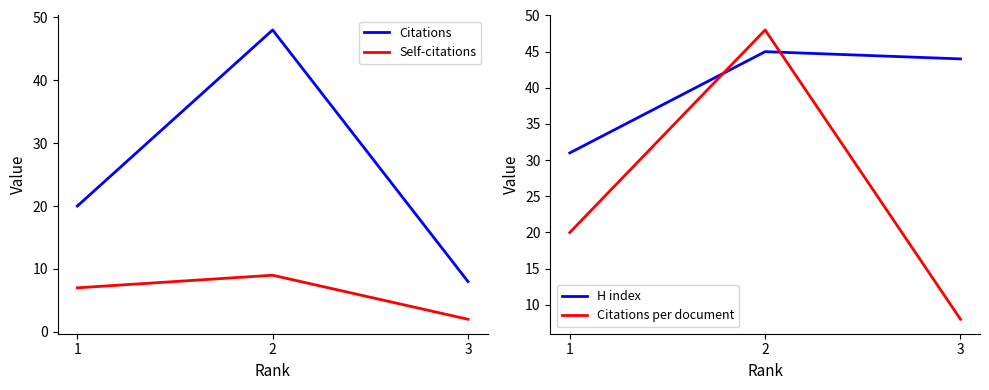

At which category is the sum across all series the highest?

2